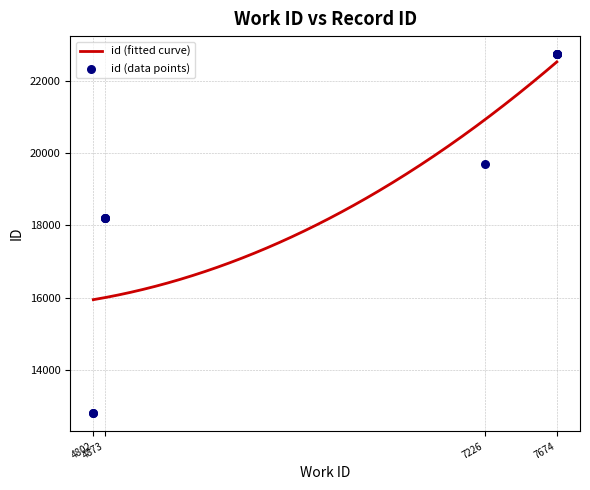

What is the change in value from 7226 to 7674?

+3032